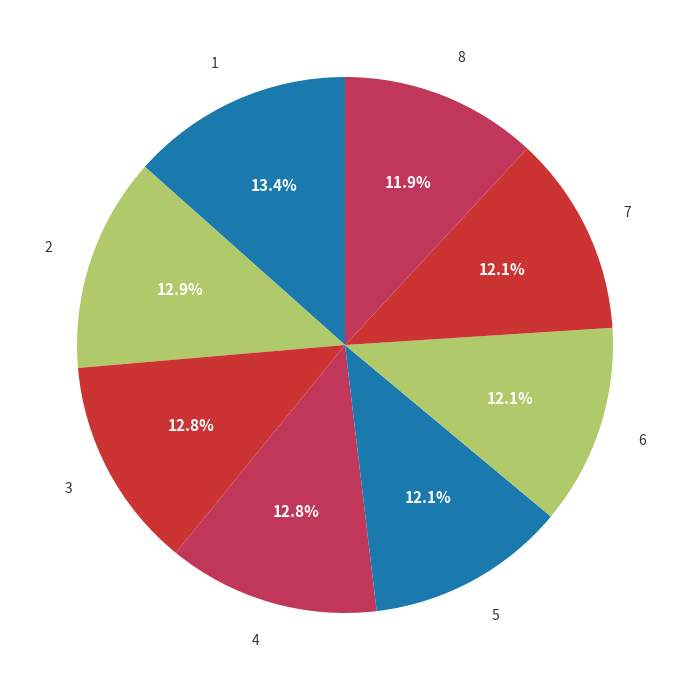

How many slices are in this pie chart?

8